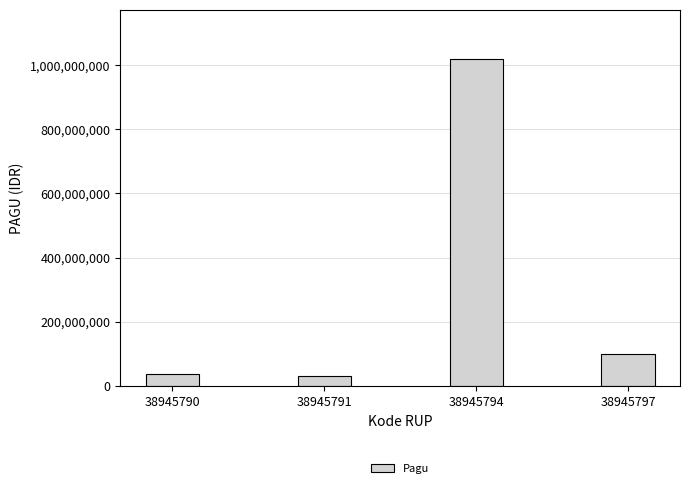

Which category has the highest value across all series?

38945794